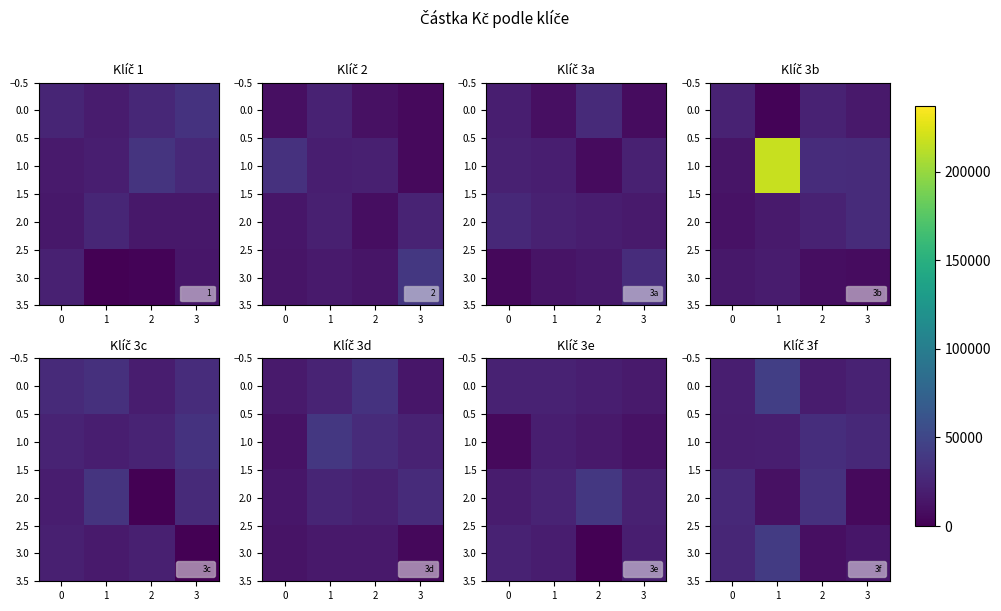

What is the maximum value for 3.0?

23615.7